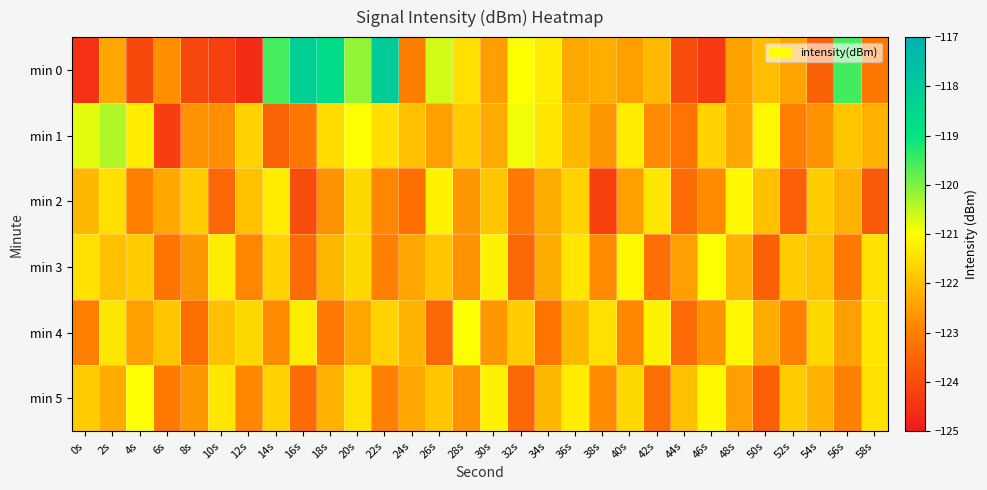

At which category does the chart reach its minimum across all series?

12s